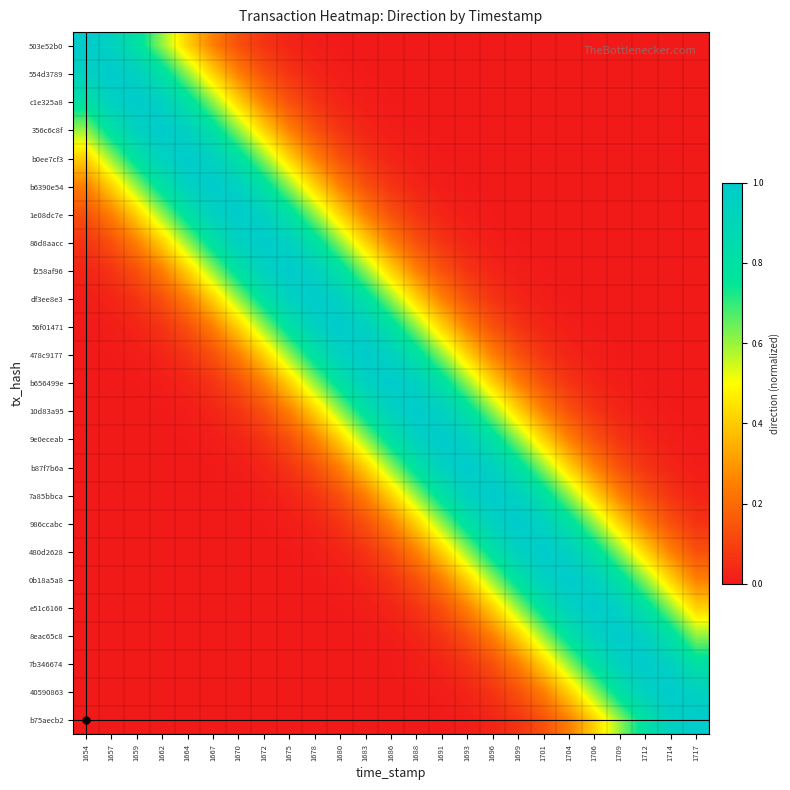

How many distinct data groups are displayed?

25